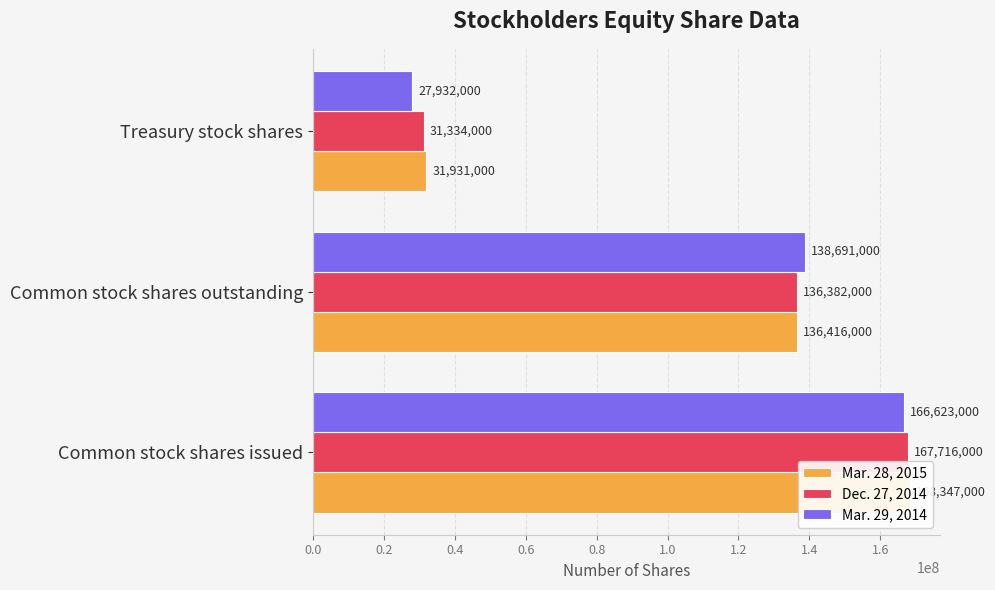

How many data points does each series have?

3